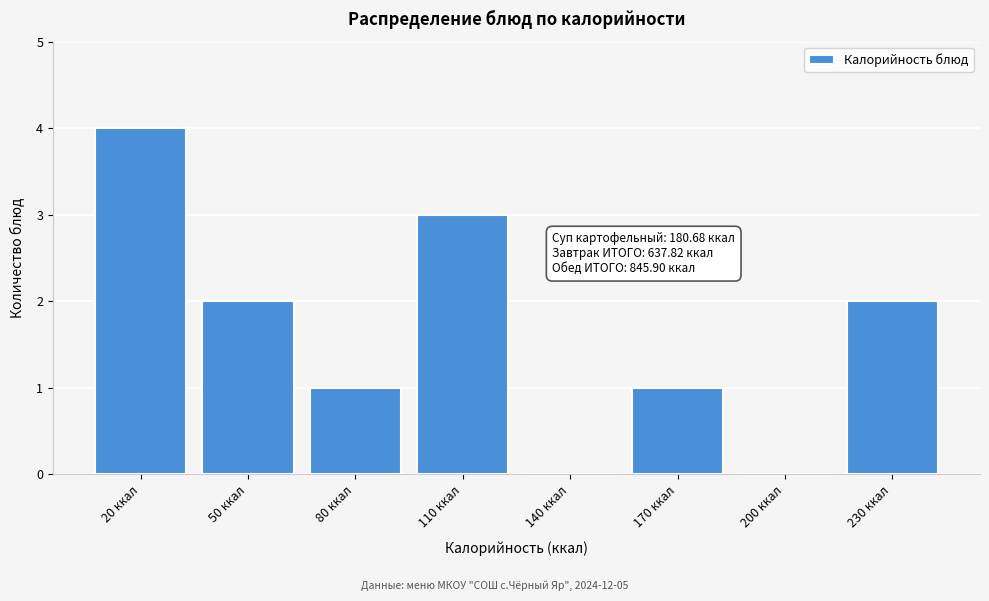

Reading left to right, list all the values displayed in this chart.

20 ккал=4	50 ккал=2	80 ккал=1	110 ккал=3	140 ккал=0	170 ккал=1	200 ккал=0	230 ккал=2